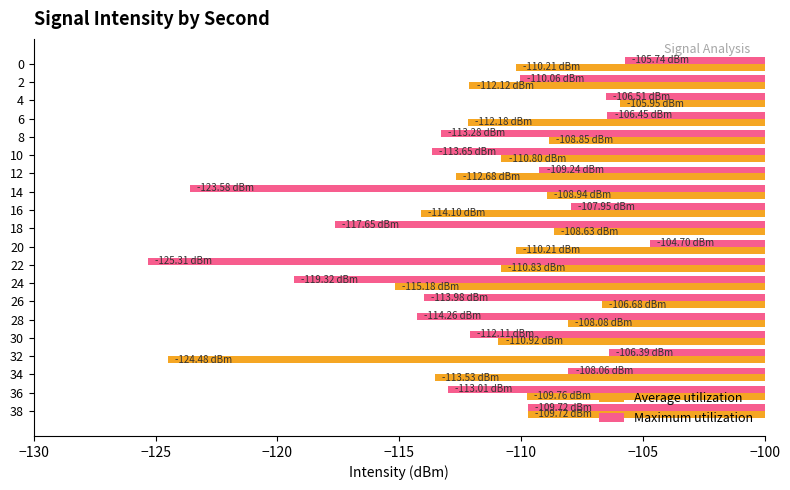

Rank the series at 2 from highest to lowest value.

Maximum utilization, Average utilization